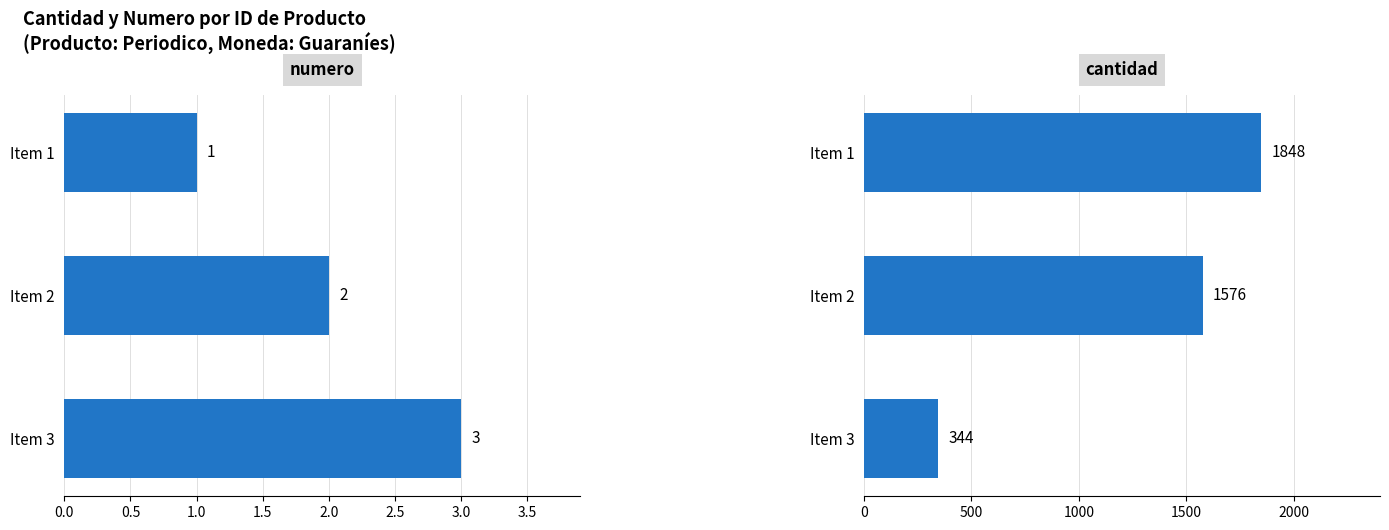

What is the minimum value shown in the chart?

1